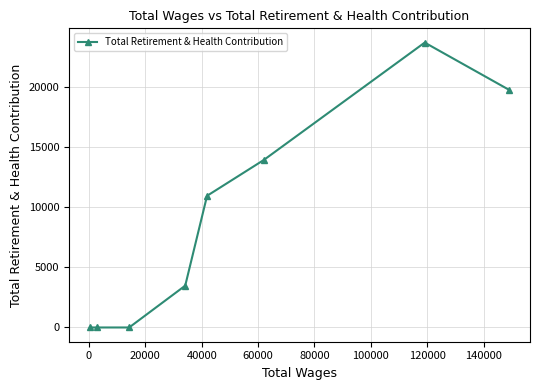

What is the greatest value displayed?

23659